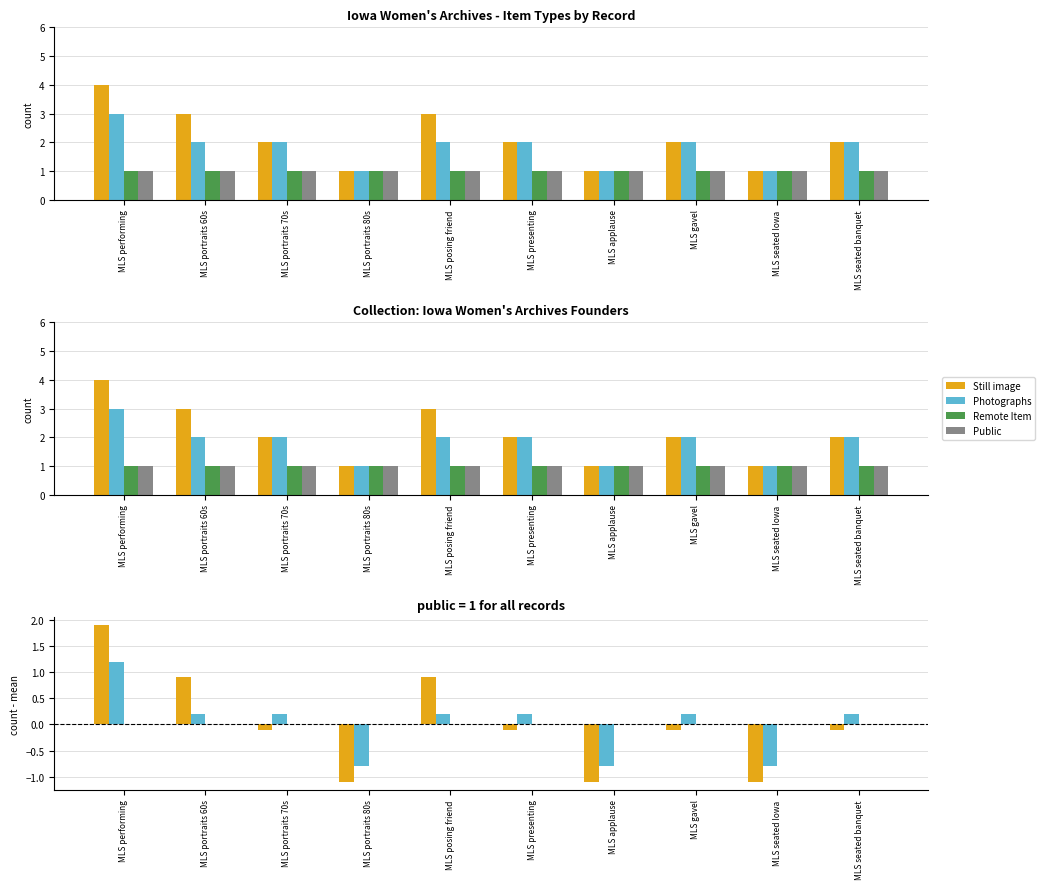

Where does the Still image series first go above 0?

MLS performing